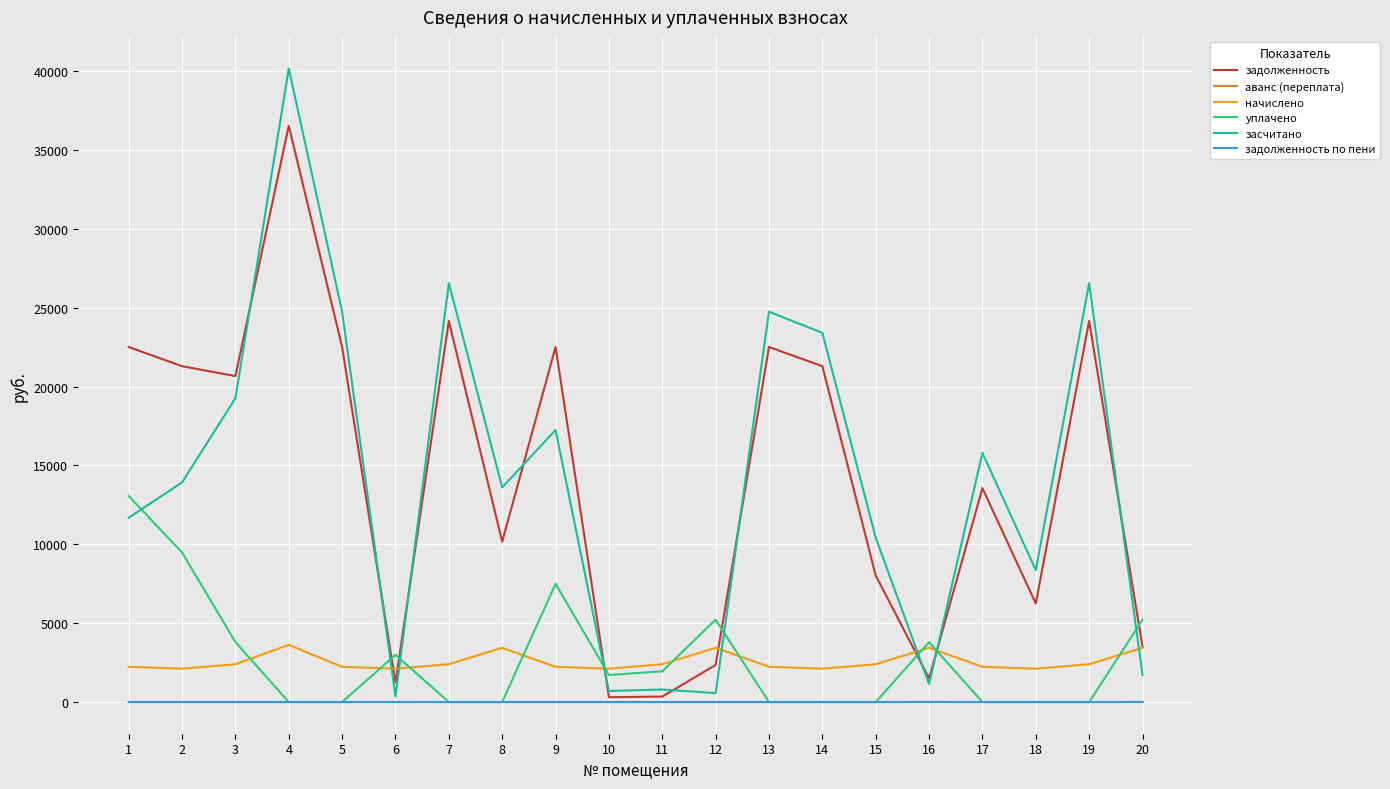

Is the value of задолженность по пени at 1 greater than the value of задолженность at 18?

No